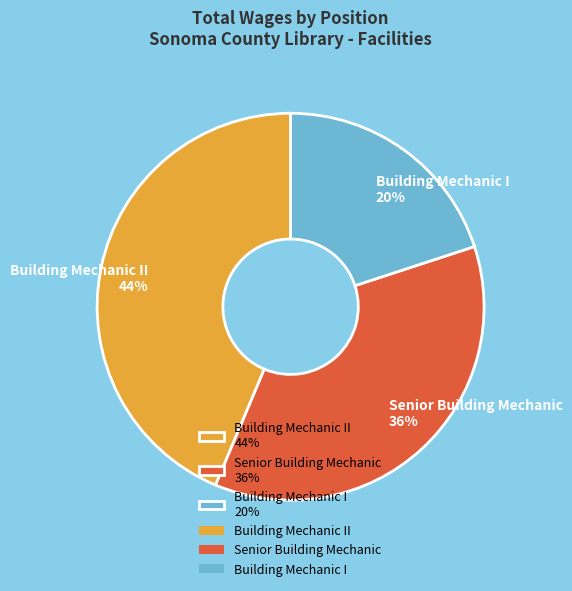

Which slice is the largest?

Building Mechanic II 44%